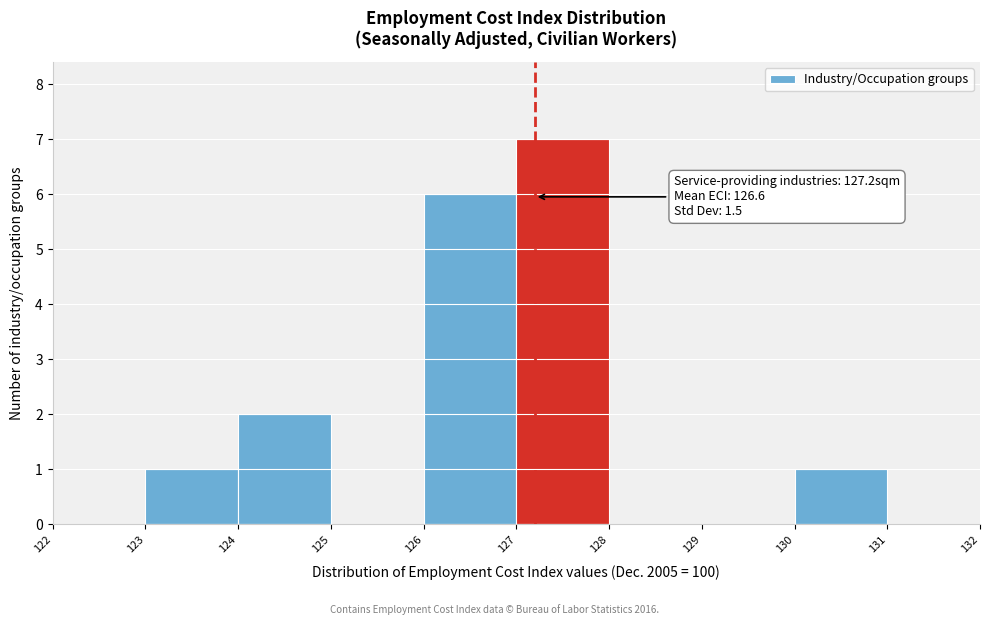

Which range on the x-axis has the tallest bar?

127 to 128